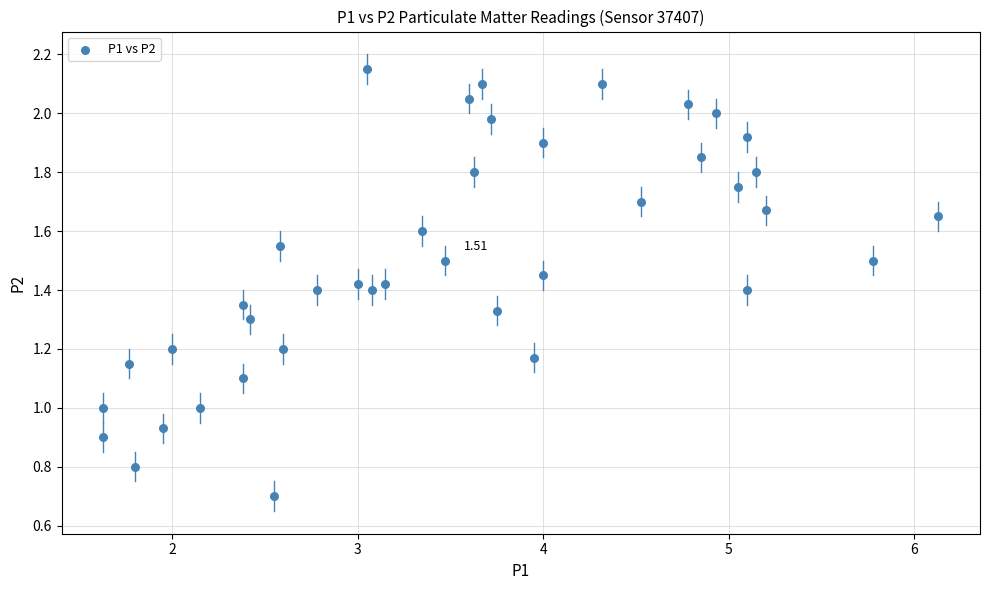

What is the range of X values (max minus min)?

4.5